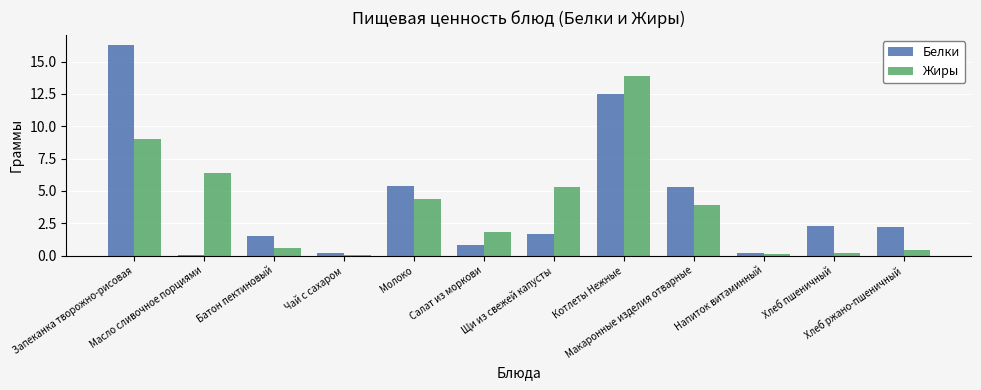

What is the sum of all Жиры values?

46.2